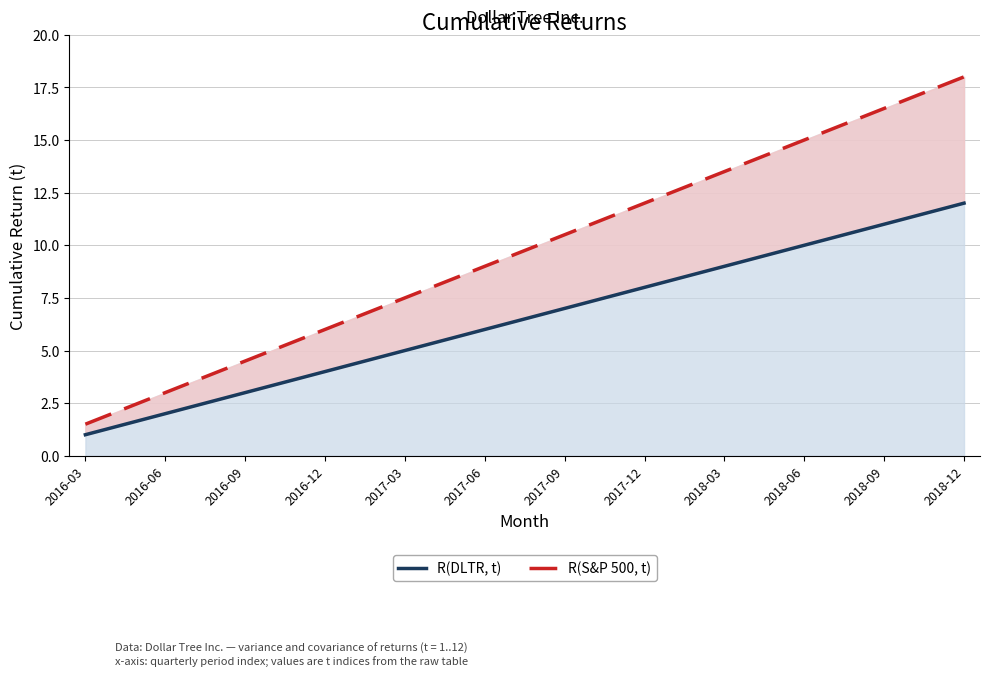

True or false: R(DLTR, t) and R(S&P 500, t) cross at least once.

False